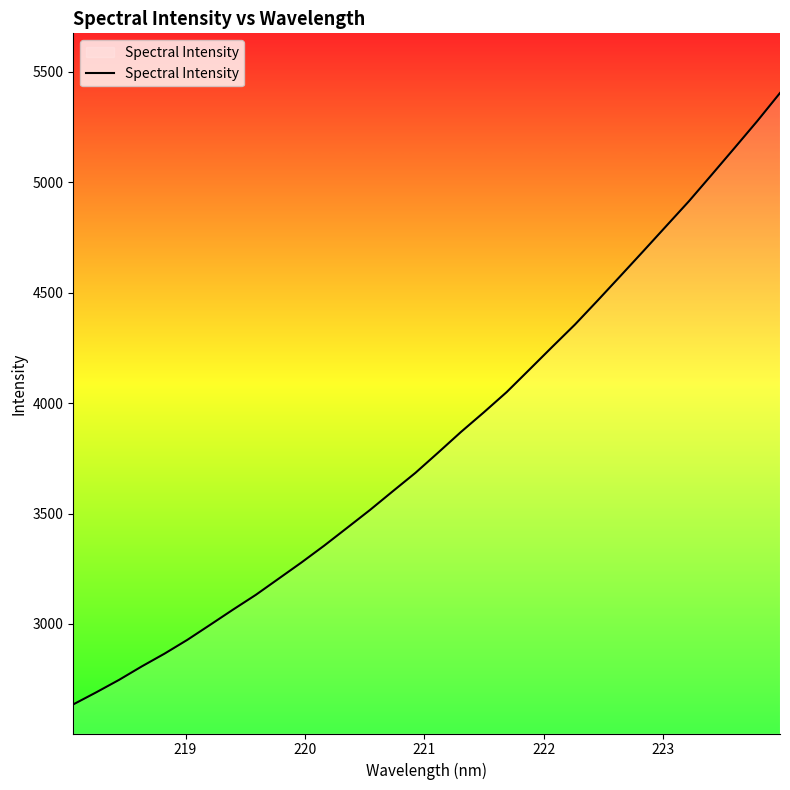

Does the chart display data point markers on the line(s)?

No